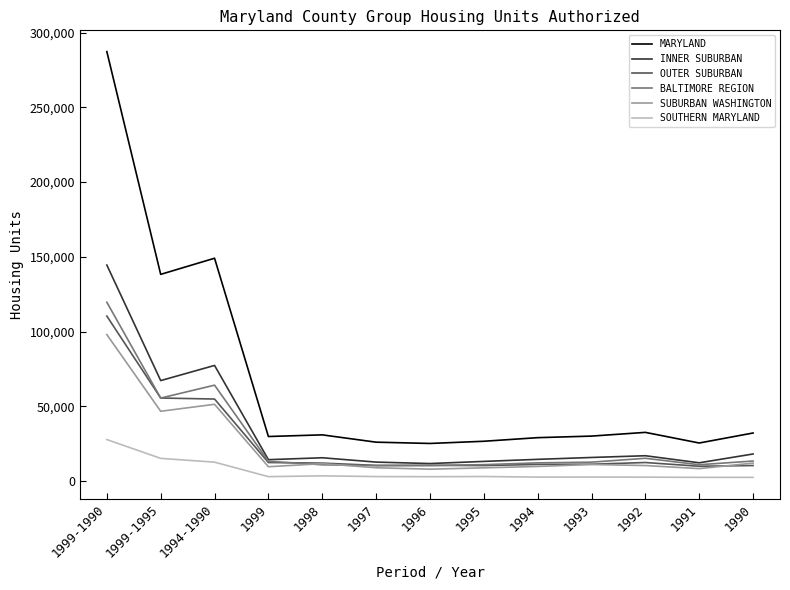

The value of SOUTHERN MARYLAND at 1999-1990 is 27718. True or false?

True